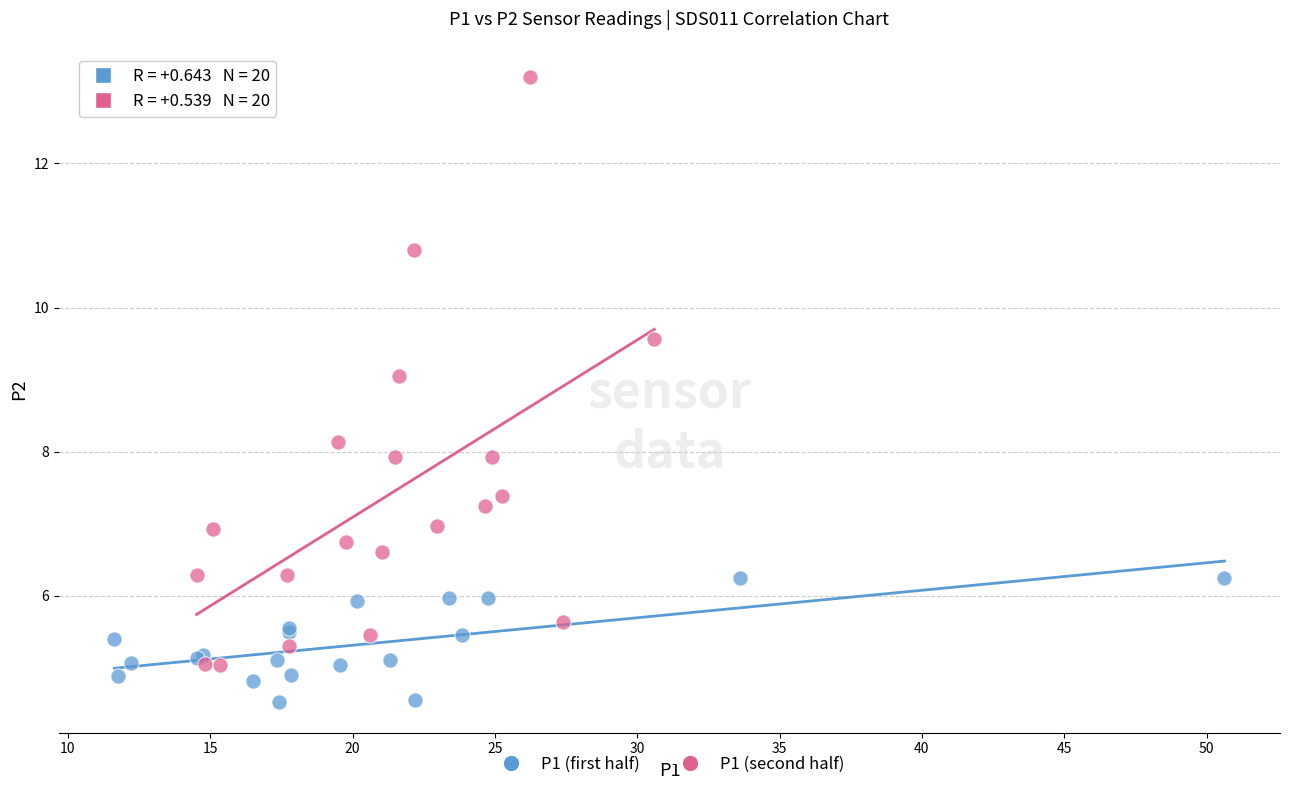

Which series reaches the maximum Y coordinate?

P1 (second half)